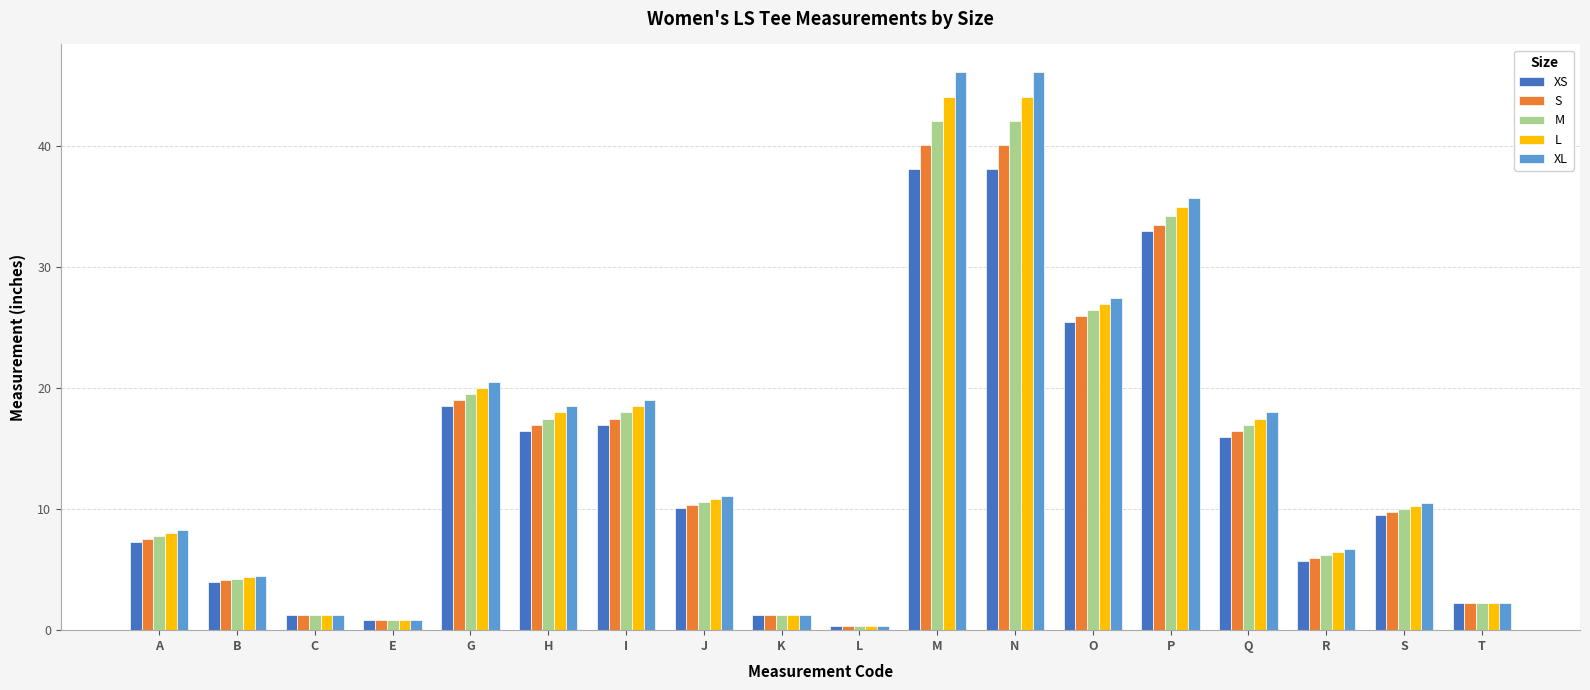

True or false: M has a value of 47.5 at O.

False